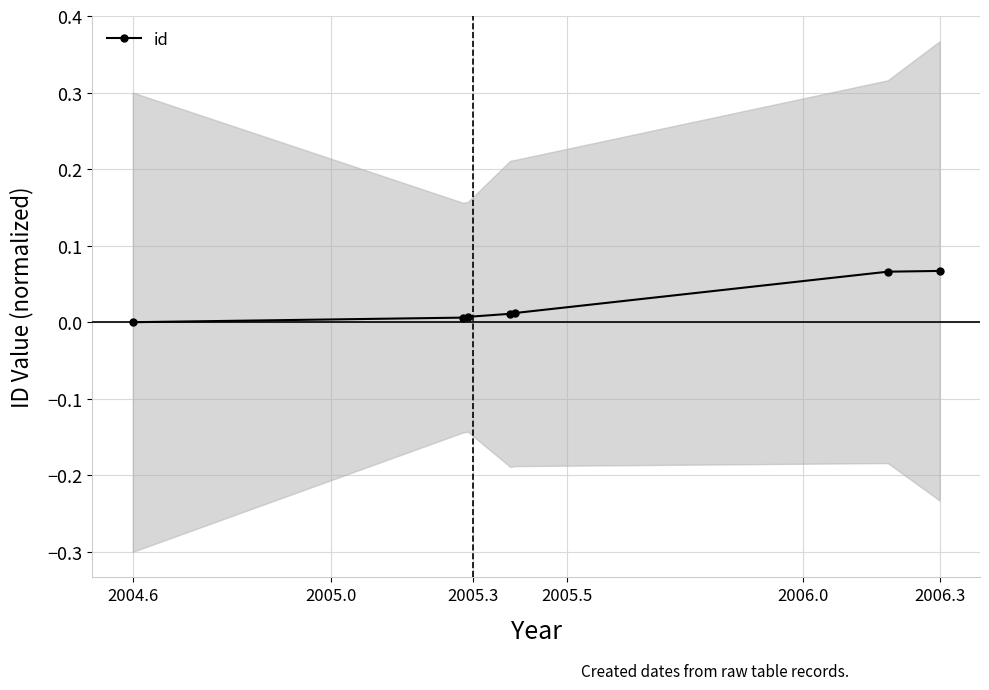

The value at 2006.3 is 0.1. True or false?

True